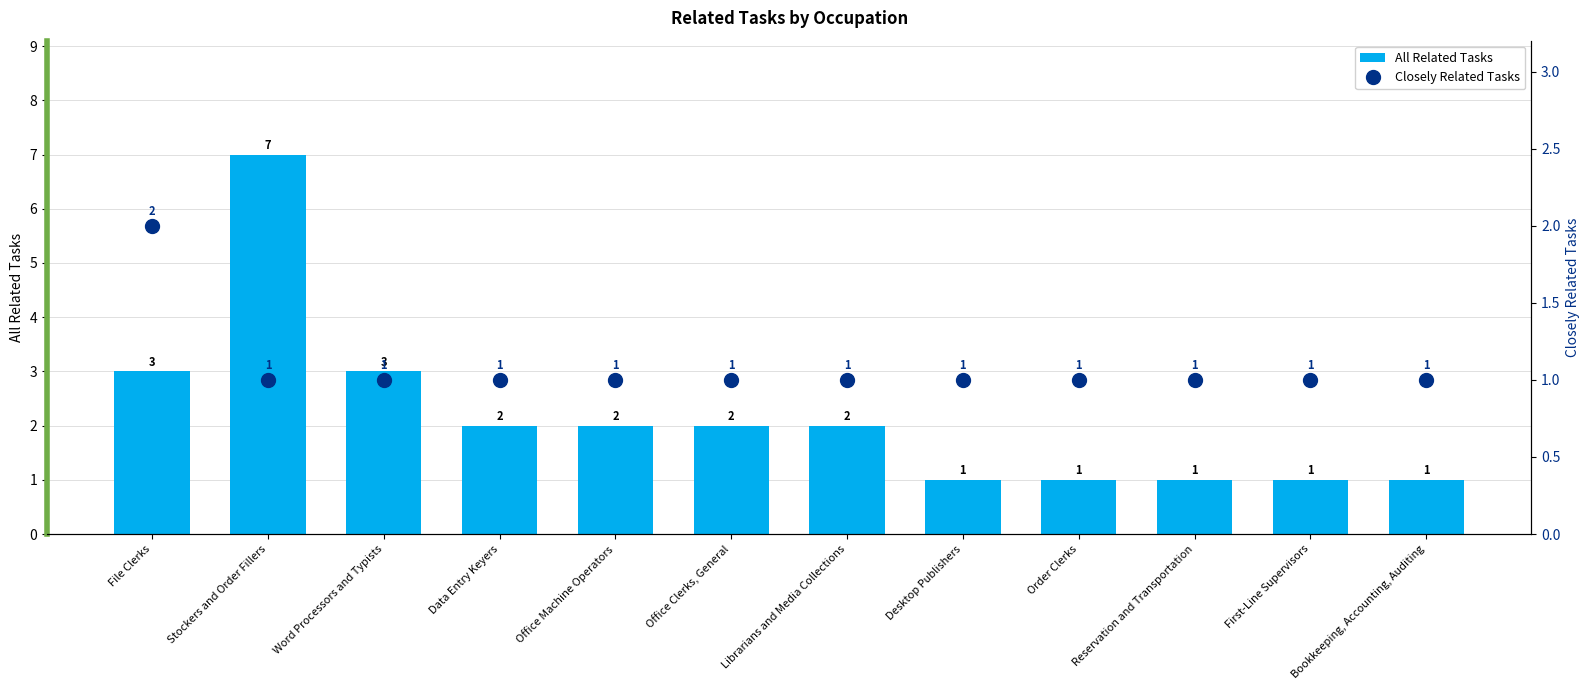

What is the difference between the second highest and minimum values in the All Related Tasks series?

2